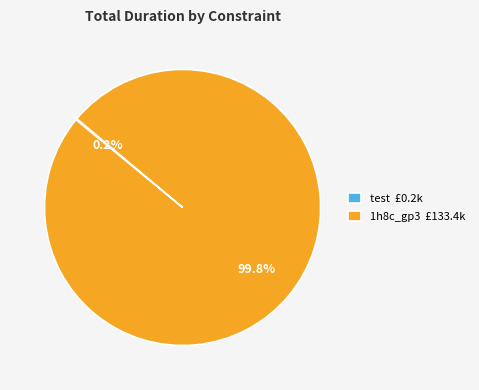

Which category has the biggest portion of the pie?

1h8c_gp3 £133.4k